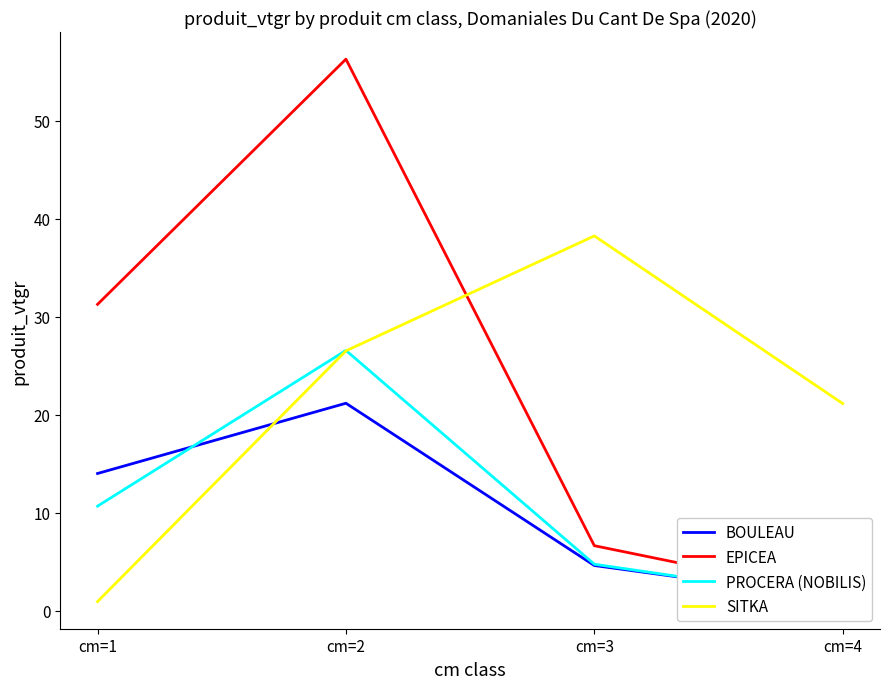

At how many categories does at least one series exceed 23?

3